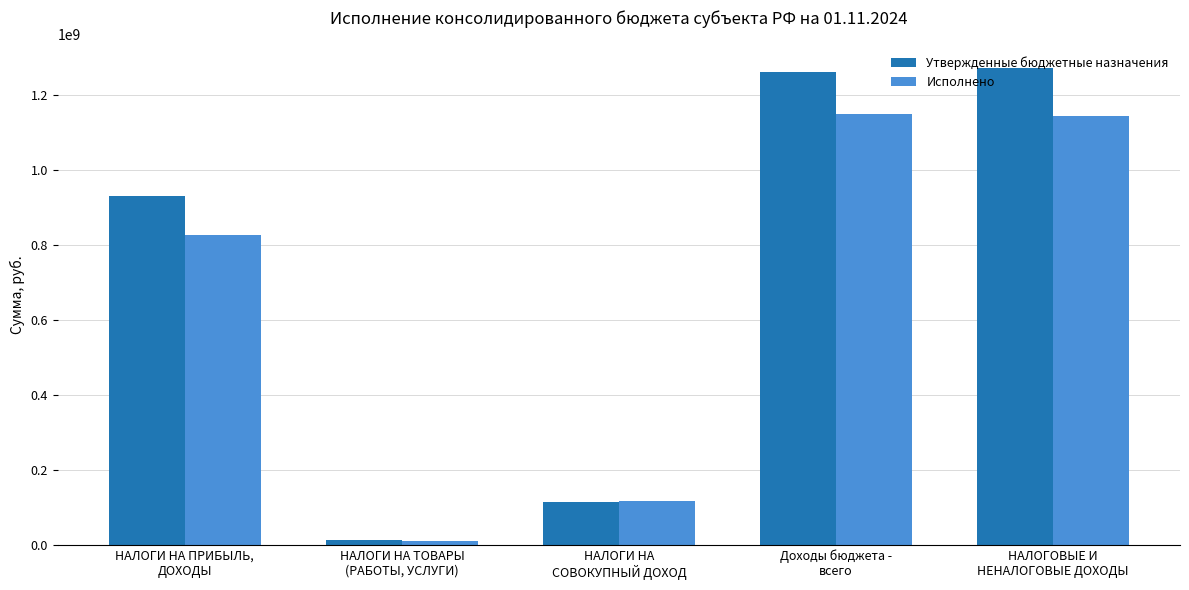

How many bars are there in each group?

2